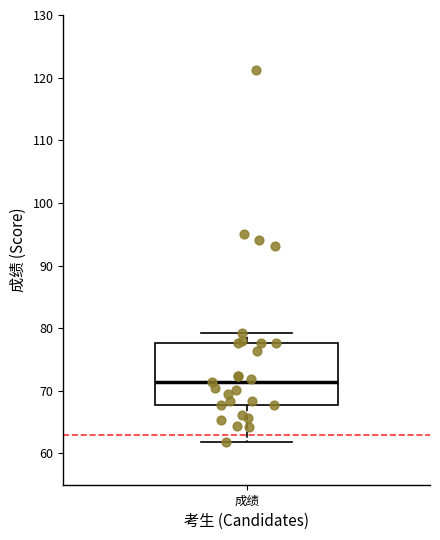

Transcribe this box plot: give where the median line is, the range the box spans, and where the two whiskers end, as read against the y-axis. The values are not printed on the chart, so give them approximately, as read against the axis.

median 71, box 68 to 78, whiskers 62 to 79